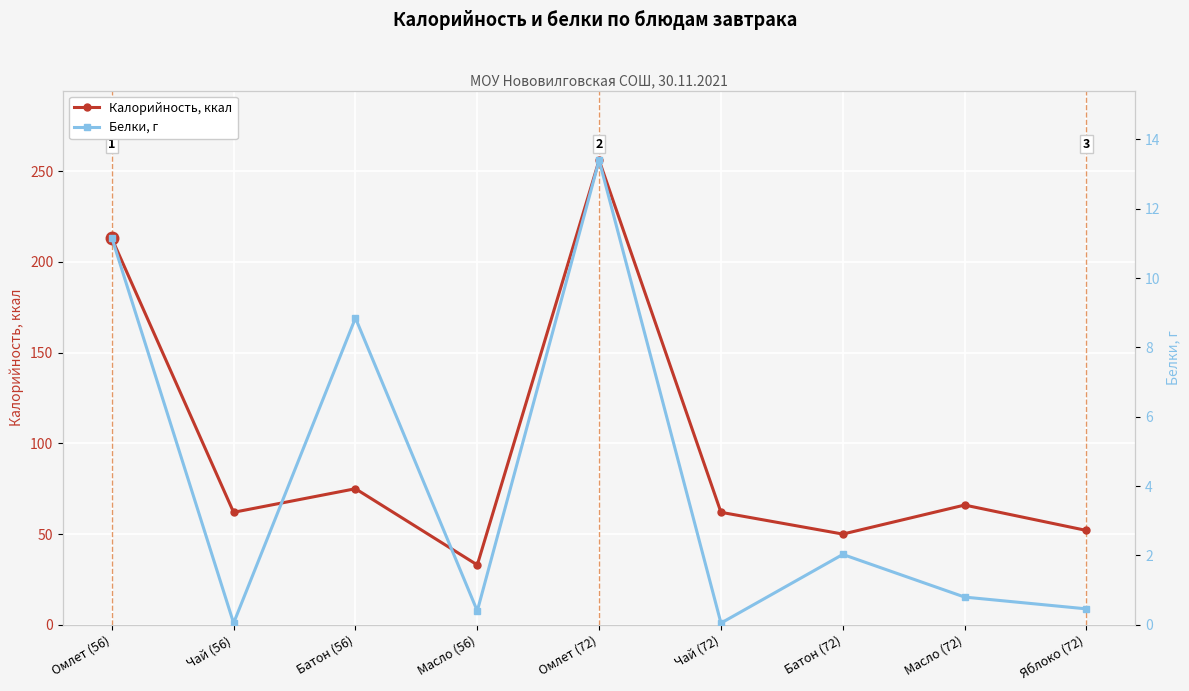

What is the difference between the highest and lowest values at Масло (56)?

32.6